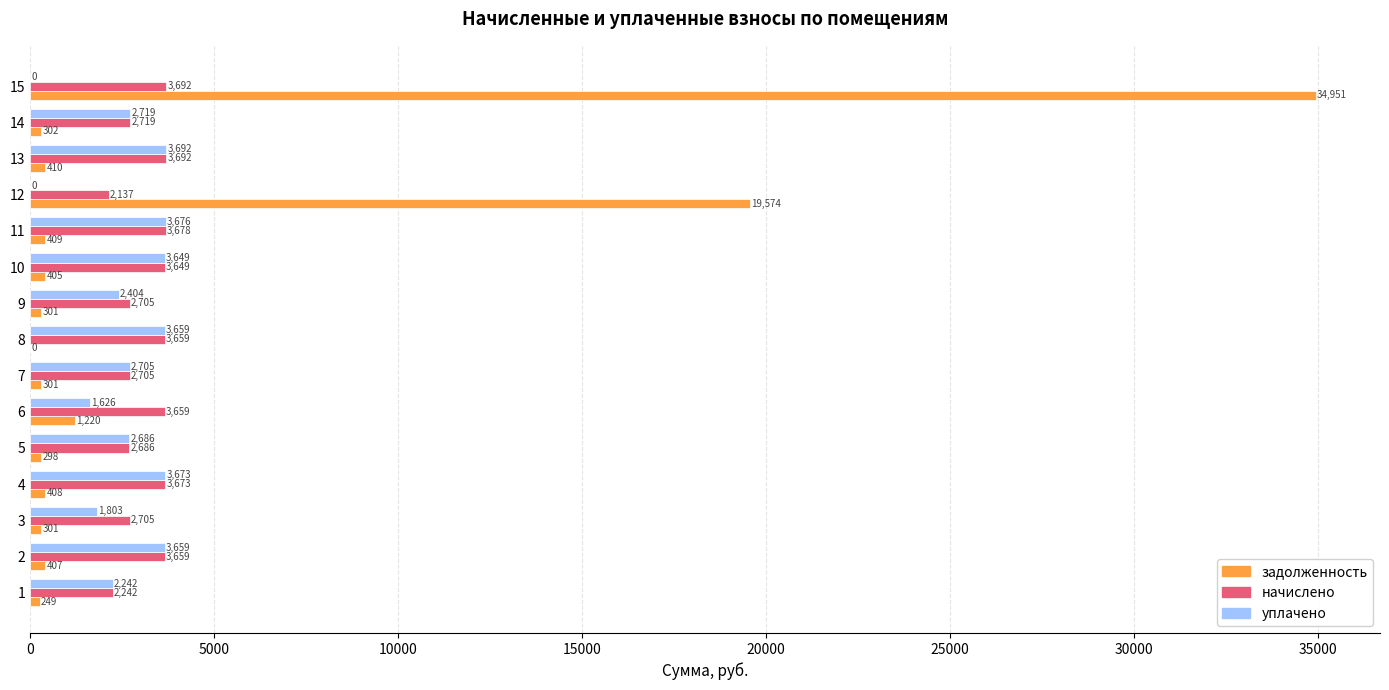

Which series changed the most between 8 and 13?

задолженность